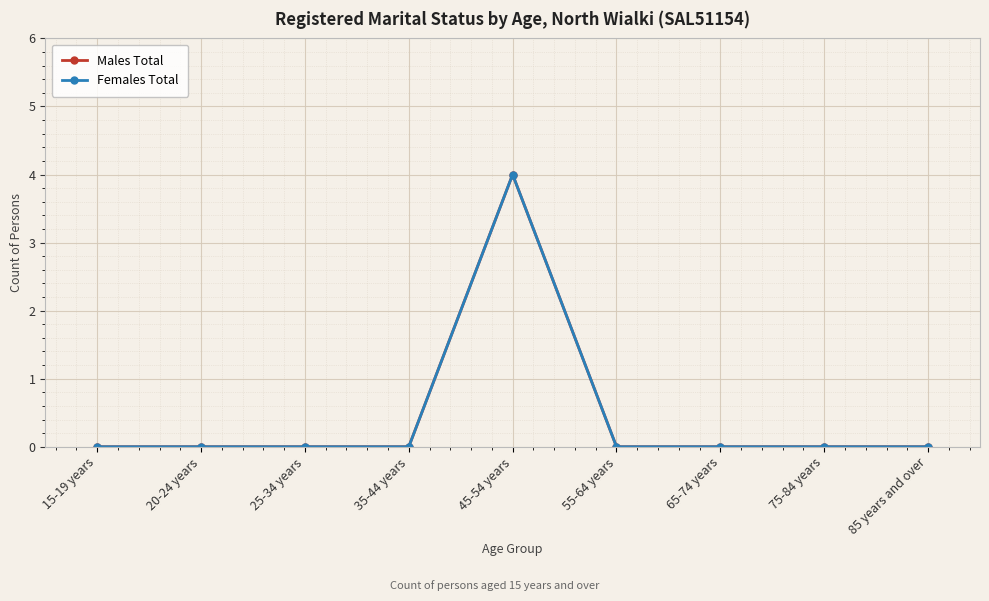

True or false: Males Total and Females Total intersect in this chart.

False